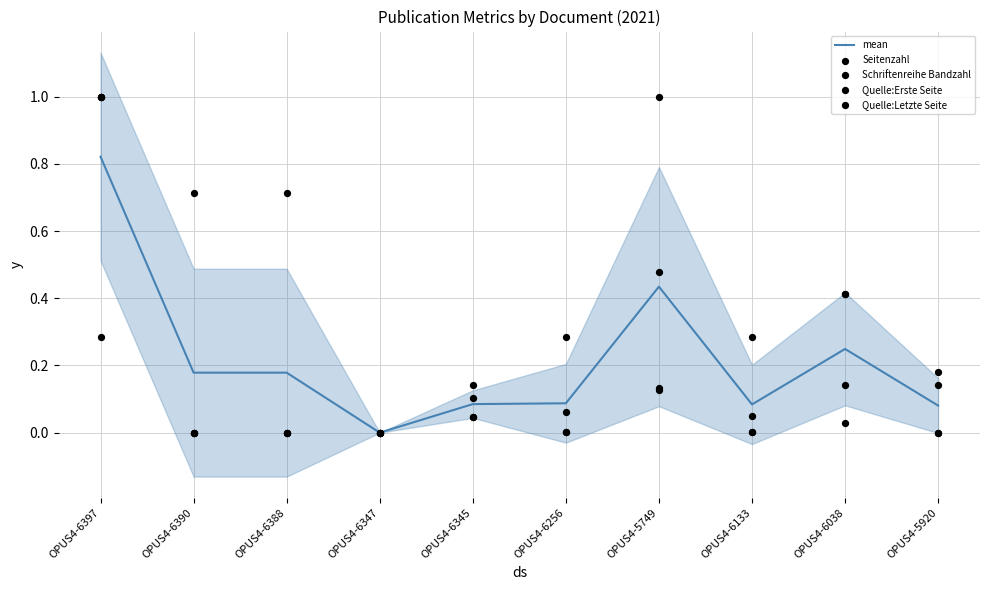

Which series contains the highest Y value?

Seitenzahl